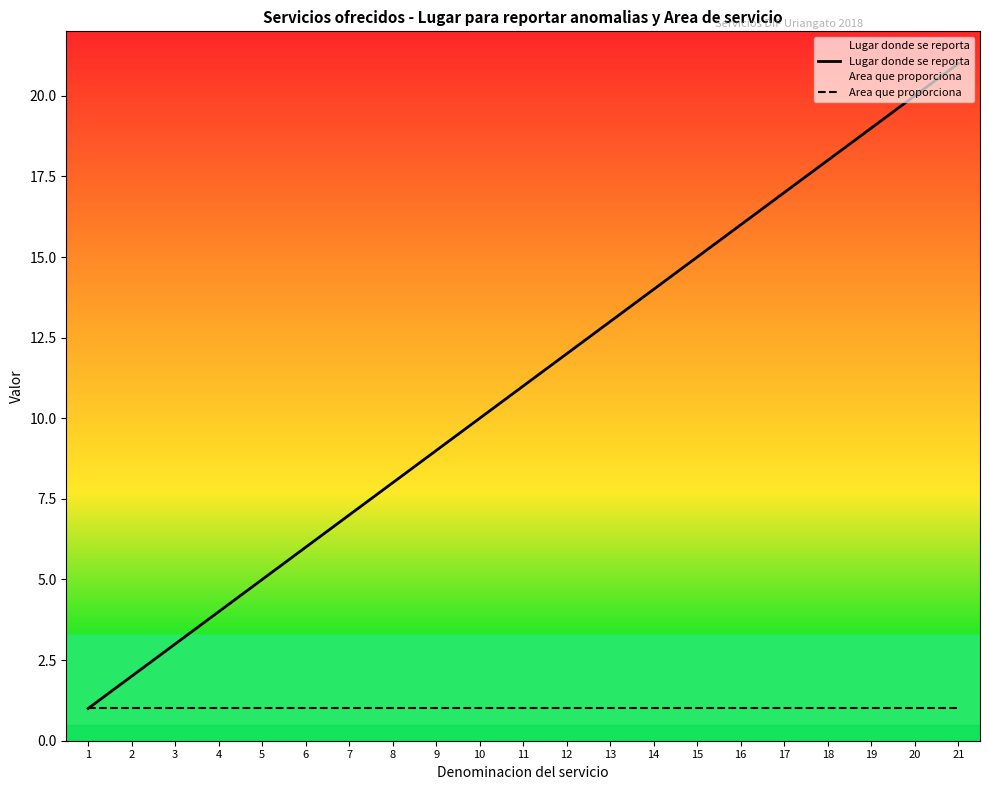

Which has a higher value, 11 or 3?

11